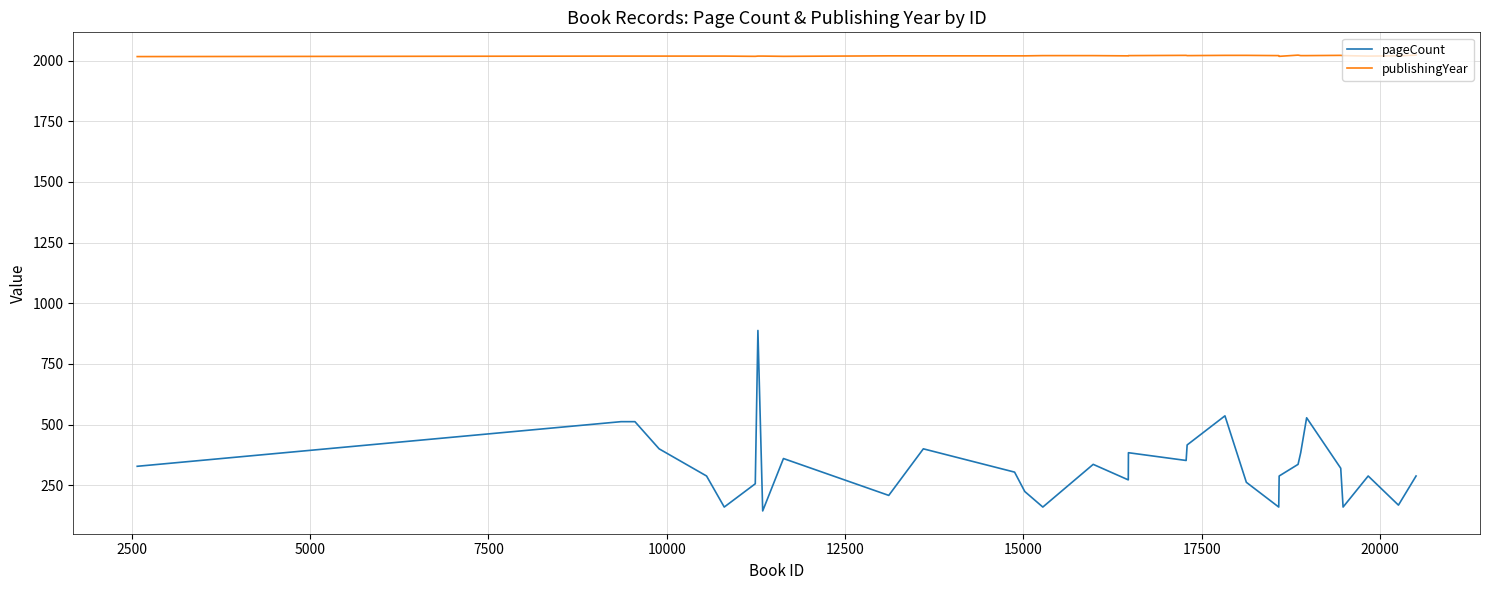

What is the difference between the maximum and minimum values in the pageCount series?

744